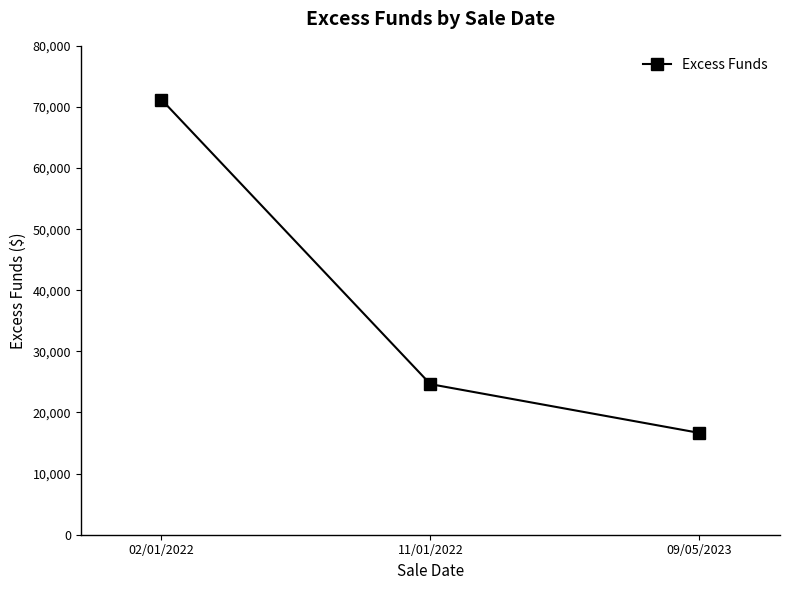

List the labels in order of value, smallest first.

09/05/2023, 11/01/2022, 02/01/2022